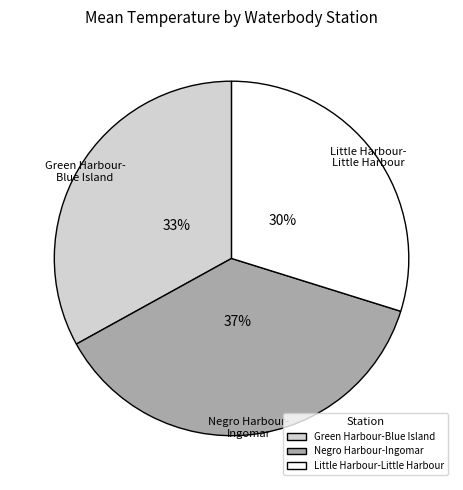

To the nearest percent, what is the difference between the largest and smallest slice percentages?

7%